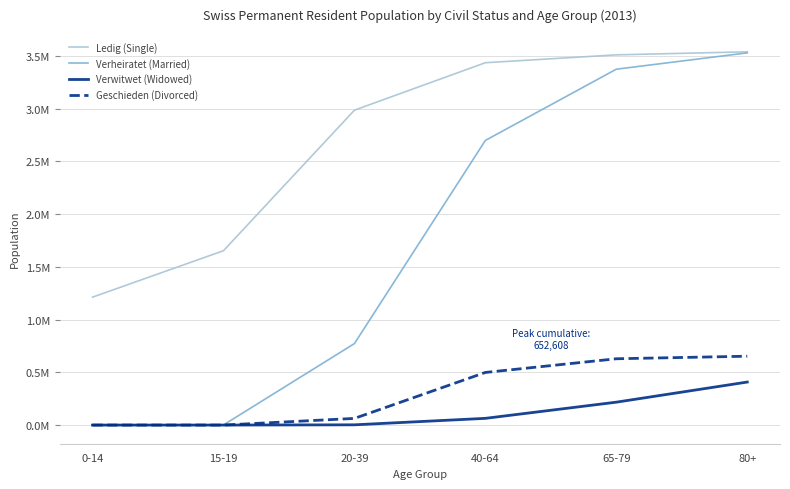

What are all the series names shown in the legend?

Ledig (Single), Verheiratet (Married), Verwitwet (Widowed), Geschieden (Divorced)